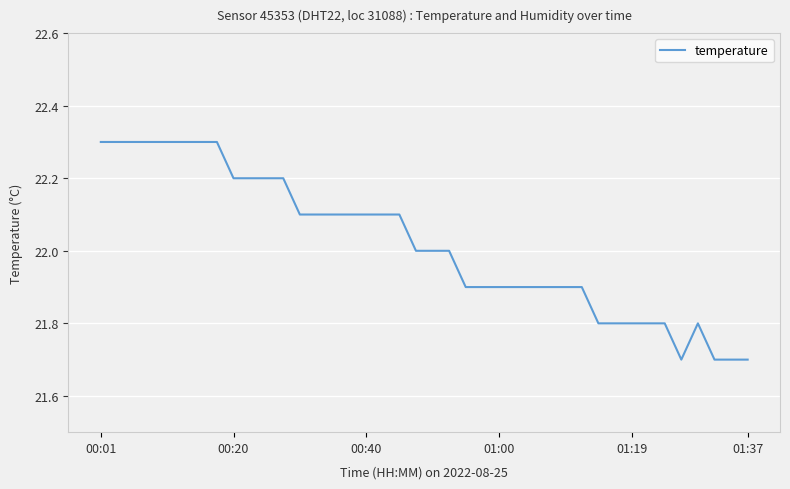

True or false: there are more than 0 points higher than both neighbors.

True